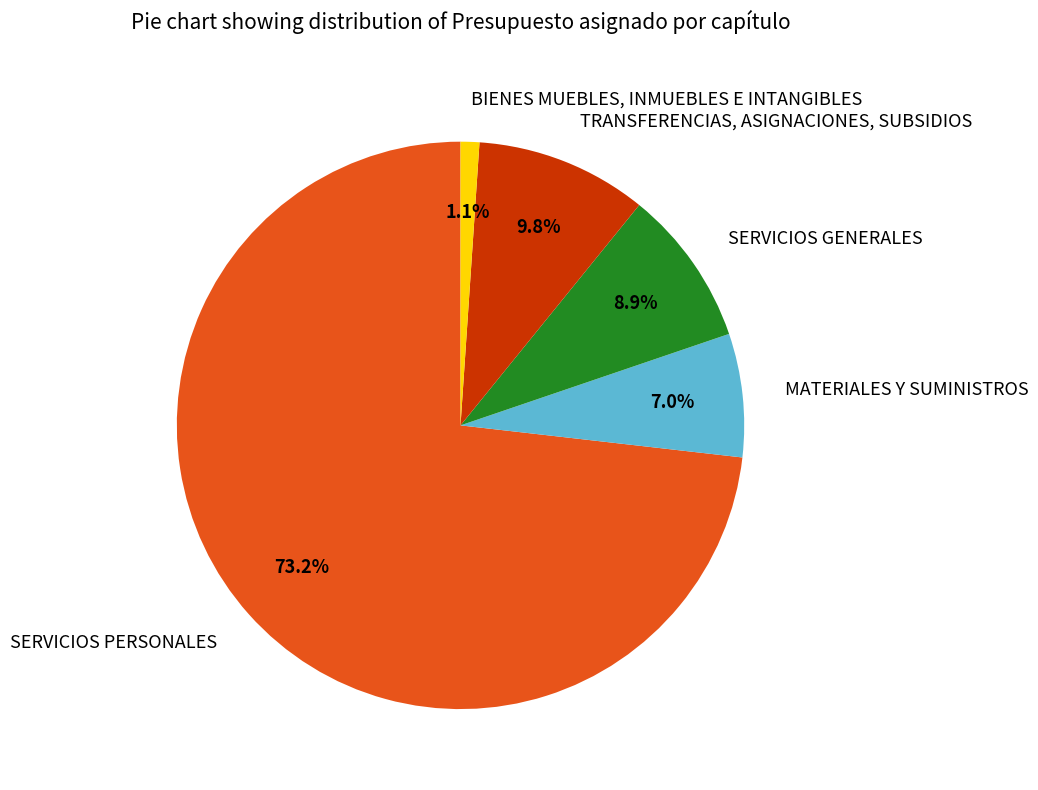

True or false: TRANSFERENCIAS, ASIGNACIONES, SUBSIDIOS accounts for 3% of the total.

False